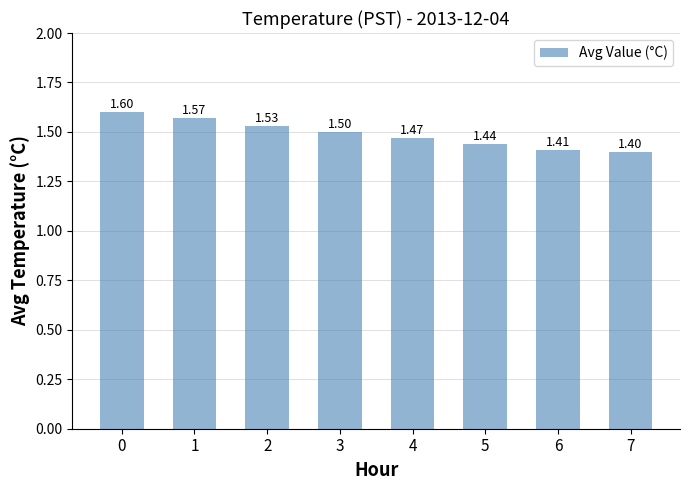

Reading left to right, transcribe all the data shown in this chart.

1.6	1.6	1.5	1.5	1.5	1.4	1.4	1.4